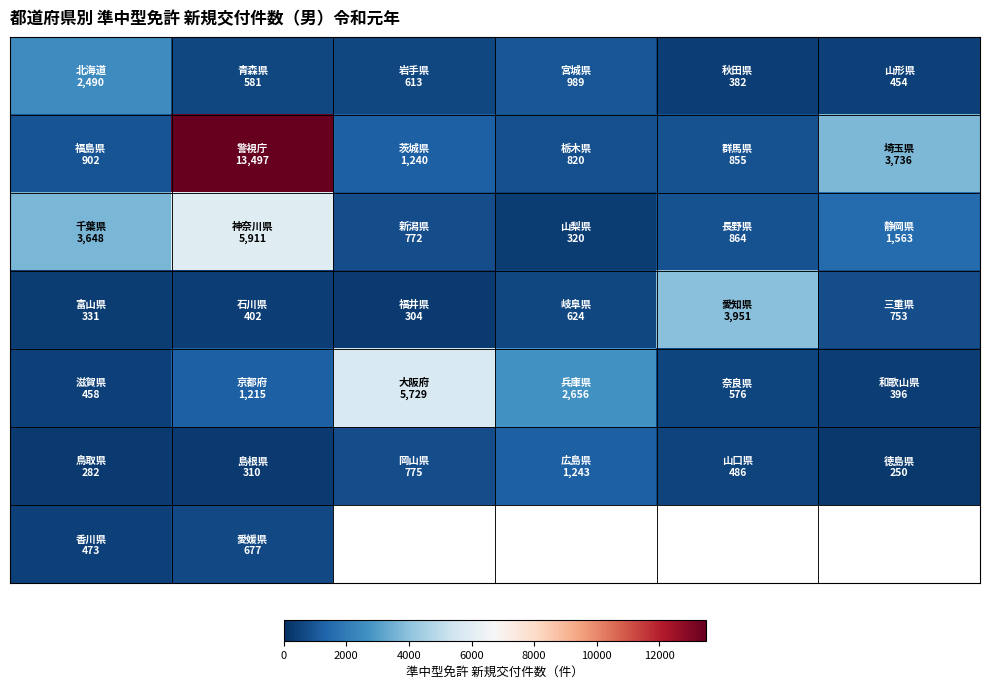

Count the number of categories in the chart.

6